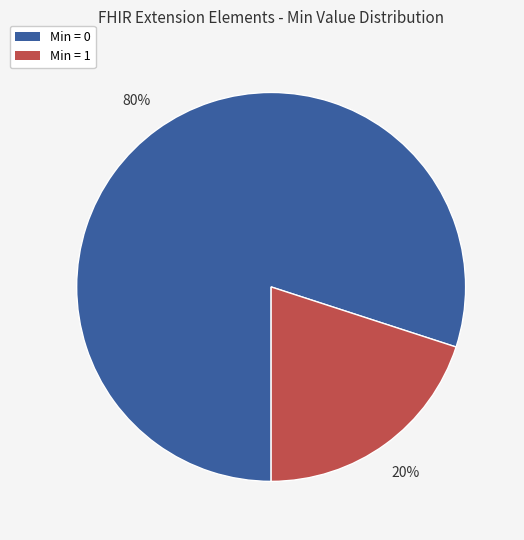

Is there a majority slice in this chart?

Yes